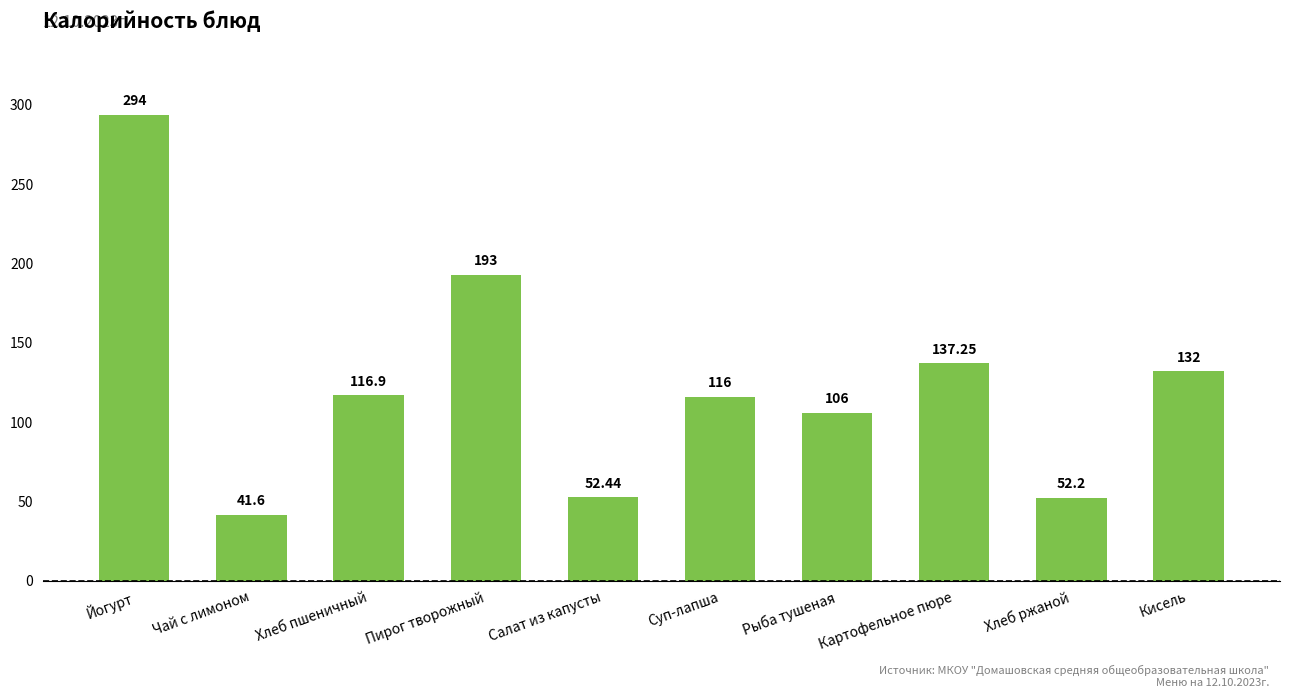

At which label is the value closest to 167?

Пирог творожный